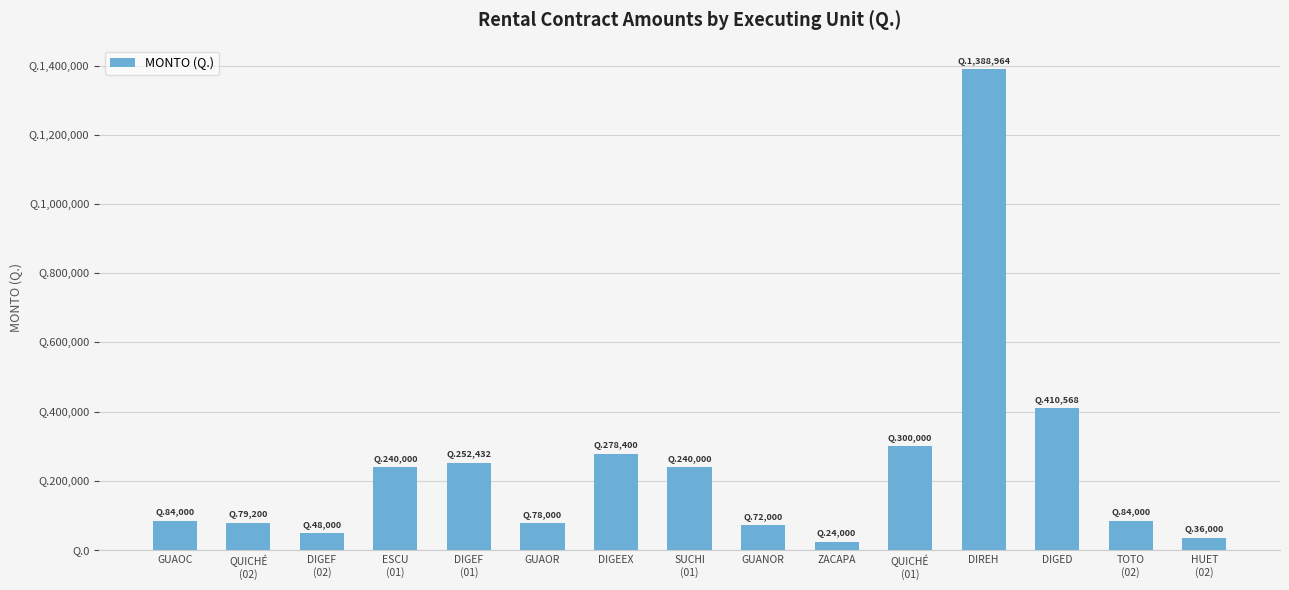

What position from the left is GUAOR?

6